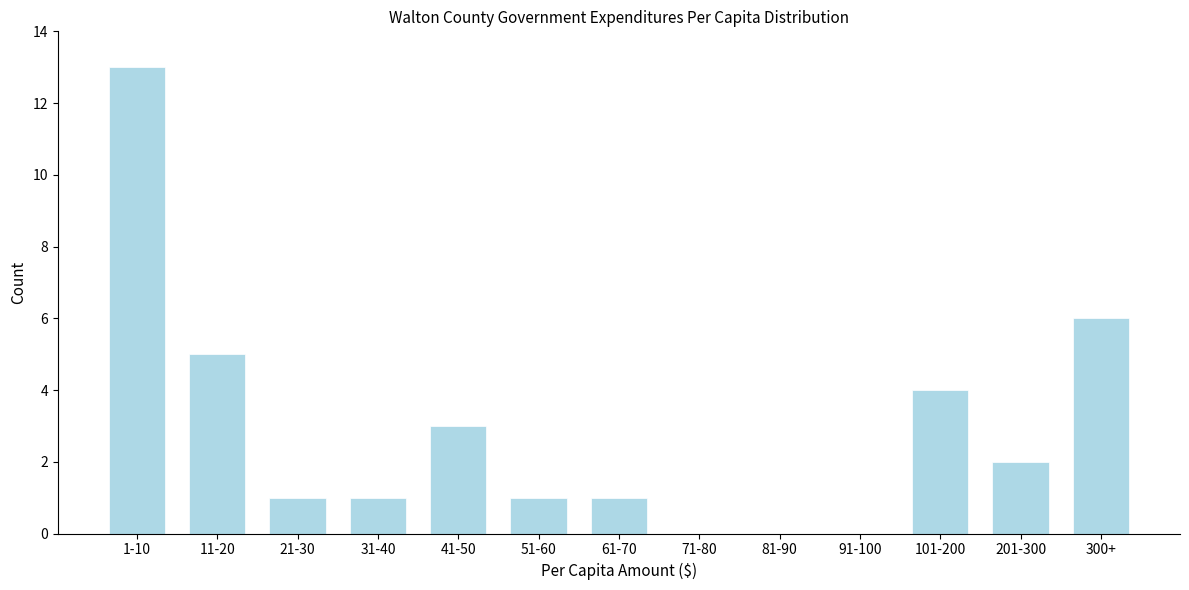

Reading left to right, list all the values displayed in this chart.

1-10=13	11-20=5	21-30=1	31-40=1	41-50=3	51-60=1	61-70=1	71-80=0	81-90=0	91-100=0	101-200=4	201-300=2	300+=6